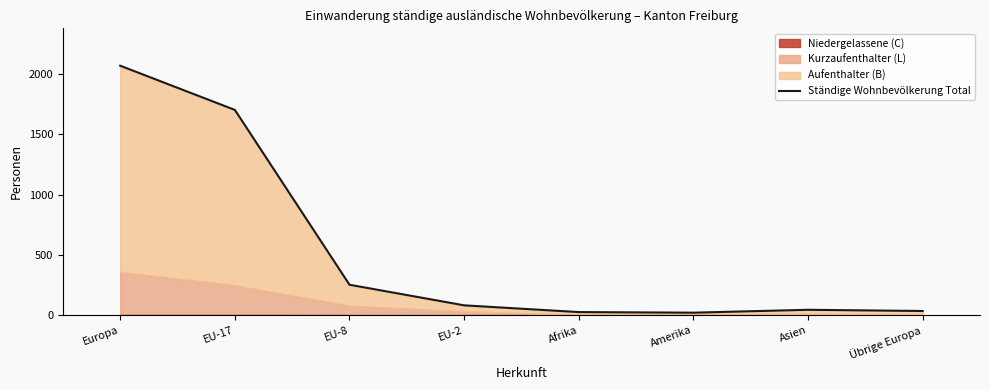

What is the label of the 6th point from the right?

EU-8